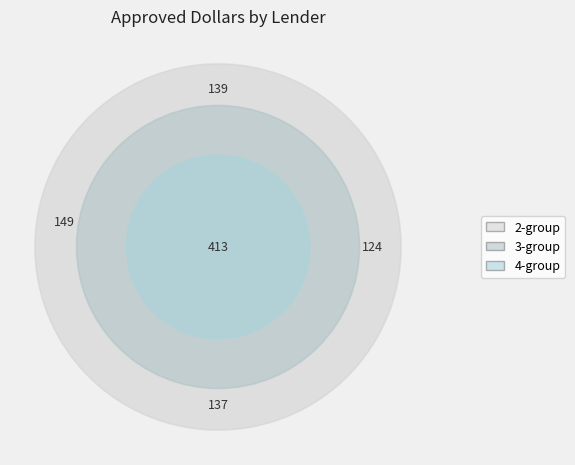

Count the number of slices in the pie.

10